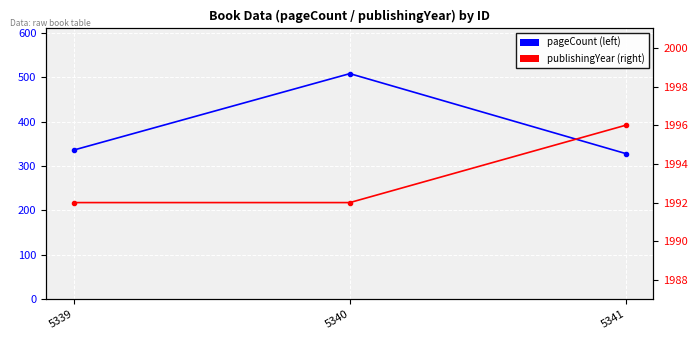

Count the publishingYear values in the range 1992 to 1996.

3